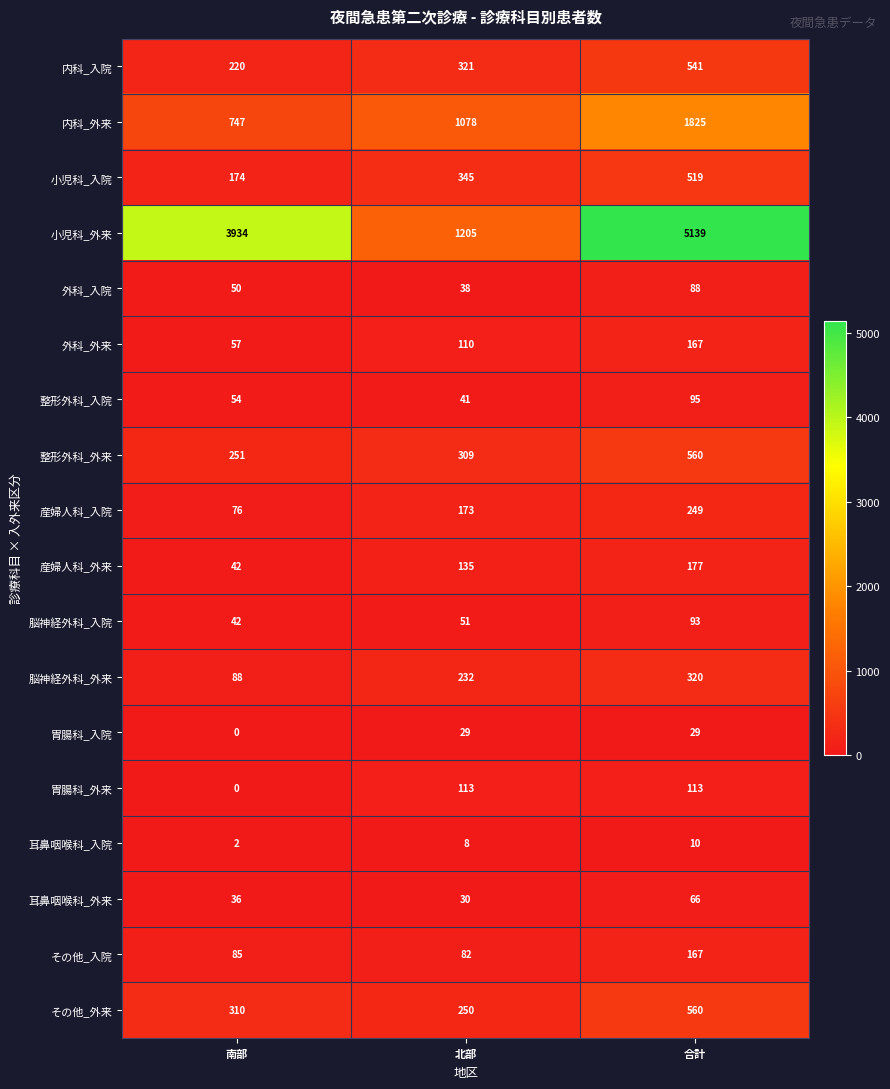

Where is 外科_外来 nearest to the value 112?

北部